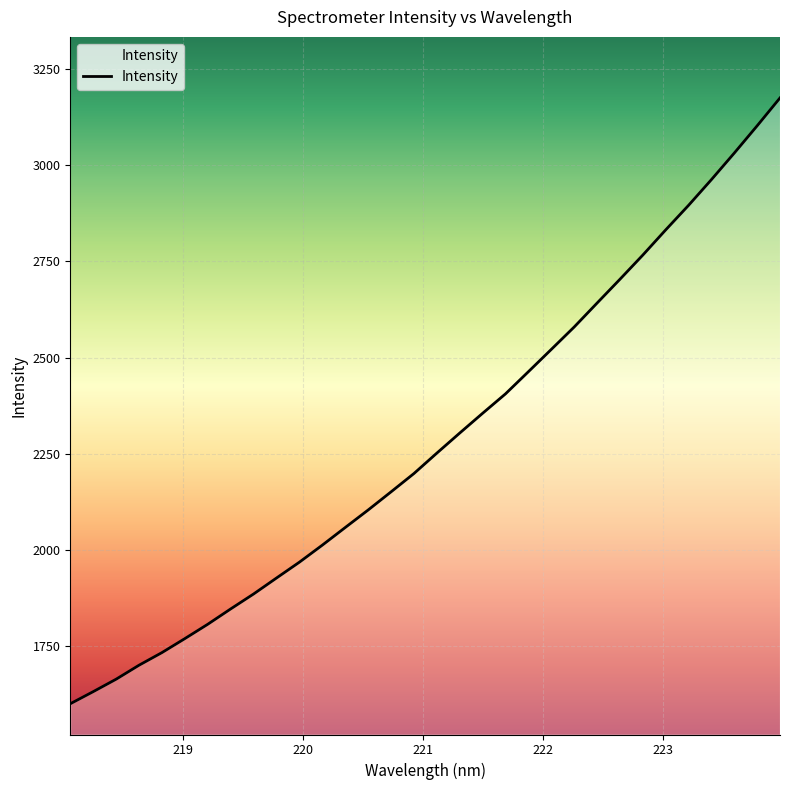

How many distinct data groups are displayed?

1